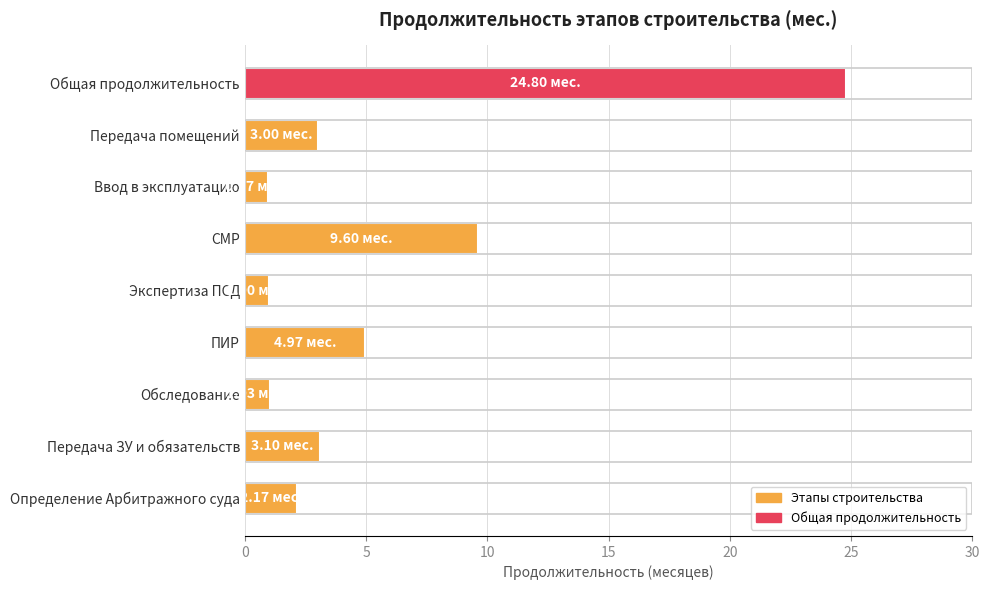

What is the minimum value shown in the chart?

1.0